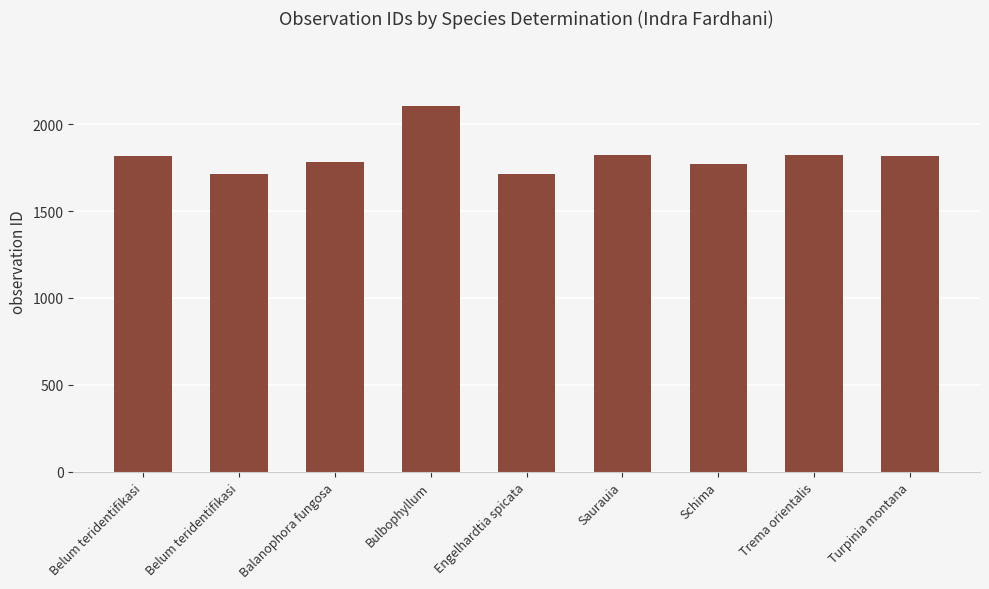

The value at Balanophora fungosa is 1784. True or false?

True